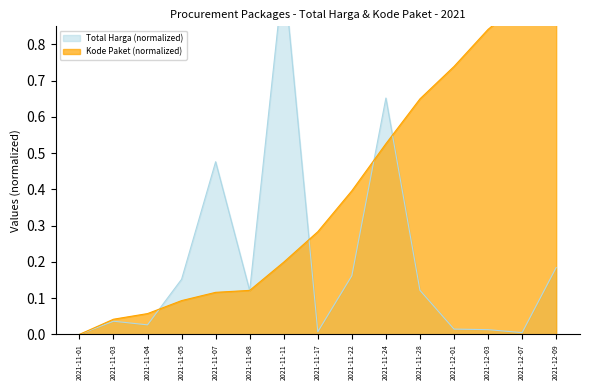

Which series has the largest range (max minus min)?

Total Harga (normalized)